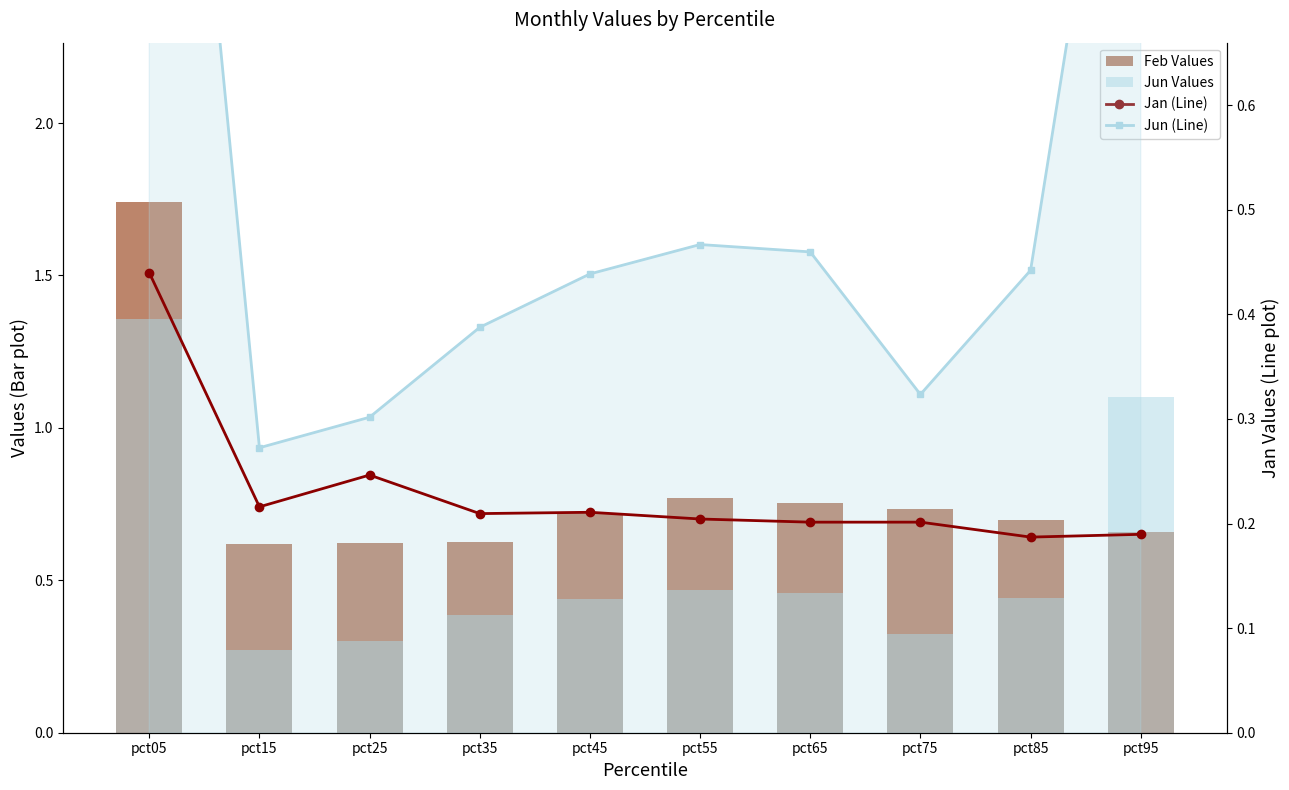

What is the value of the Feb (Bar) bar at the 1st from the left?

1.7